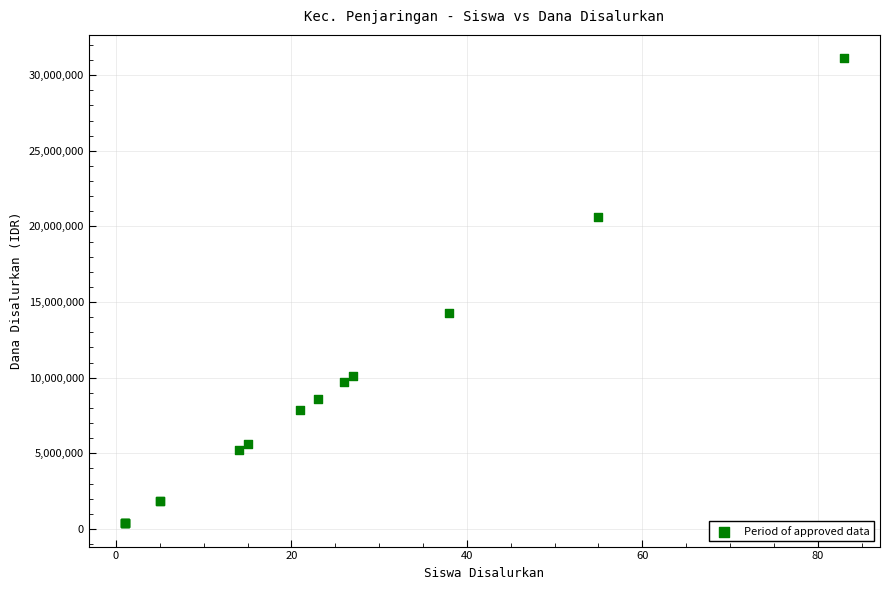

What Y value in the scatter plot is closest to 15750000?

14250000